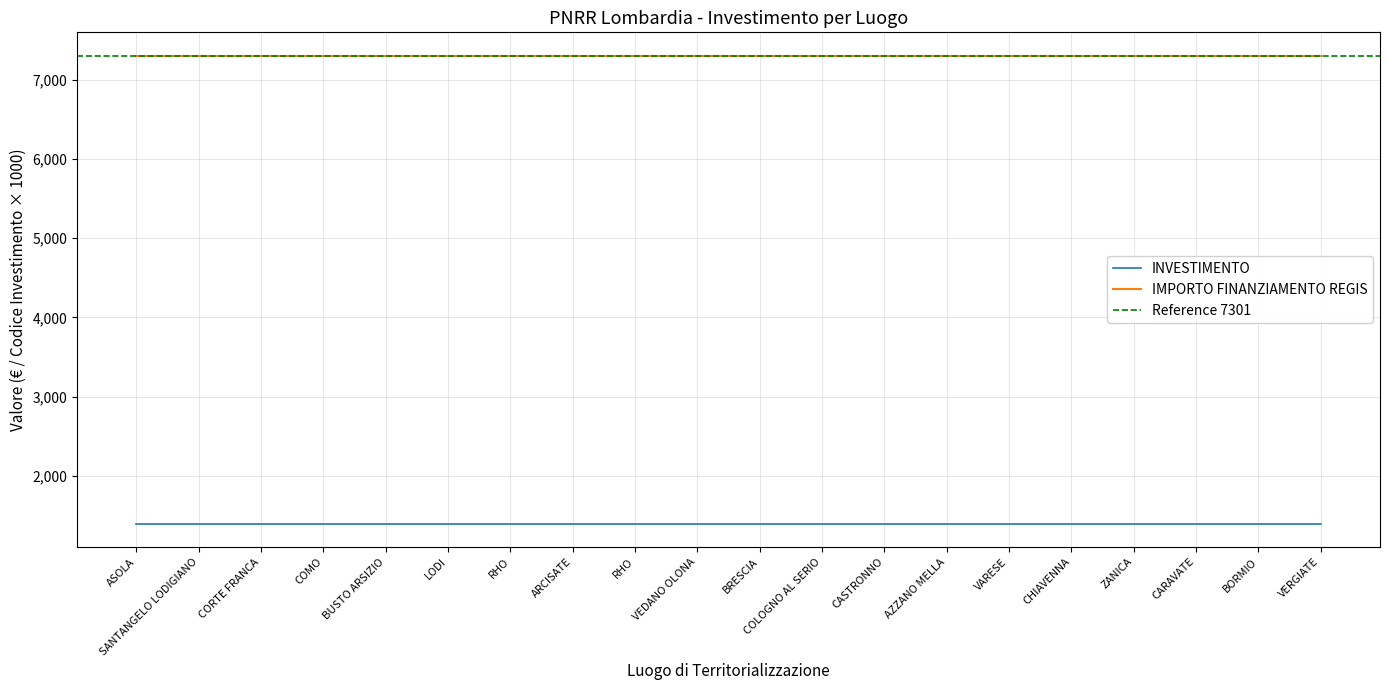

True or false: INVESTIMENTO has a value of 1.4 at COLOGNO AL SERIO.

True